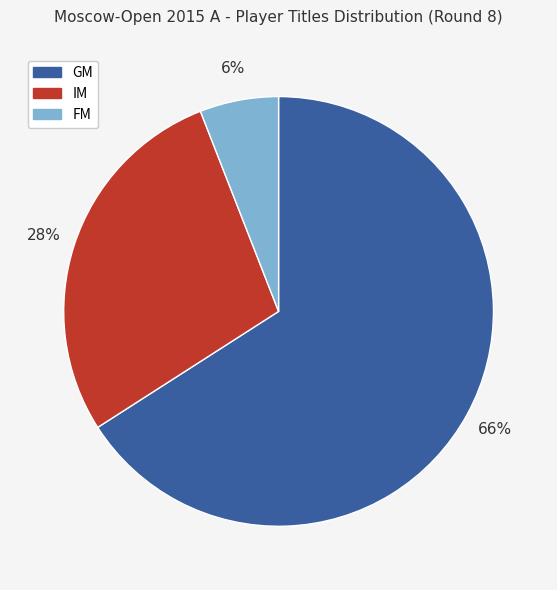

True or false: IM accounts for 36% of the total.

False